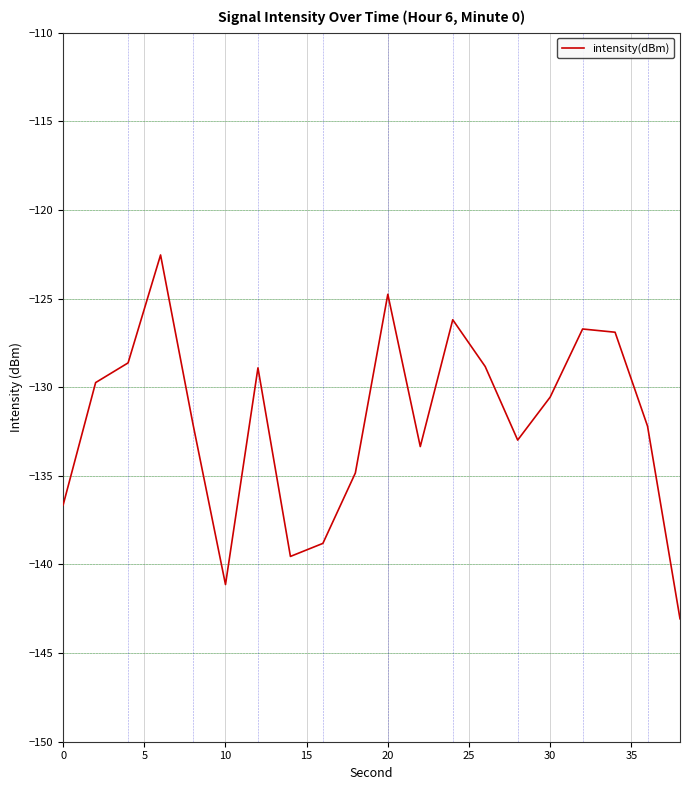

What is the difference between the maximum and minimum values?

20.5